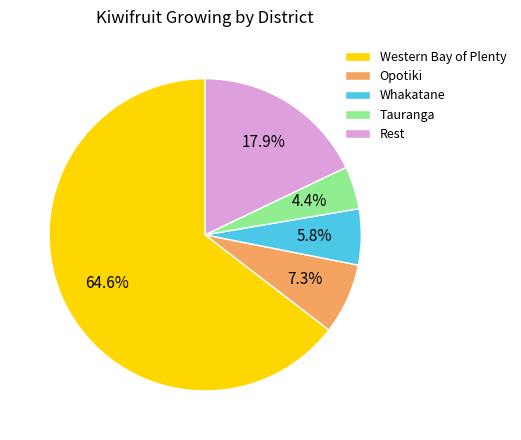

Which category accounts for the majority?

Western Bay of Plenty